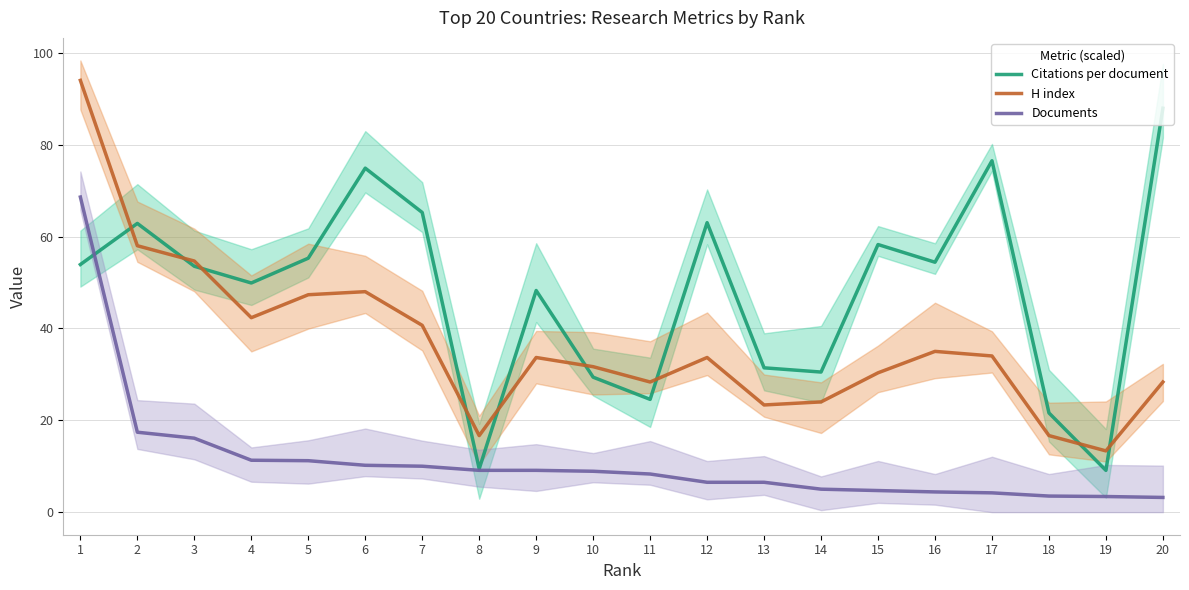

What is the difference between the Citations per document values at 13 and 15?

26.8